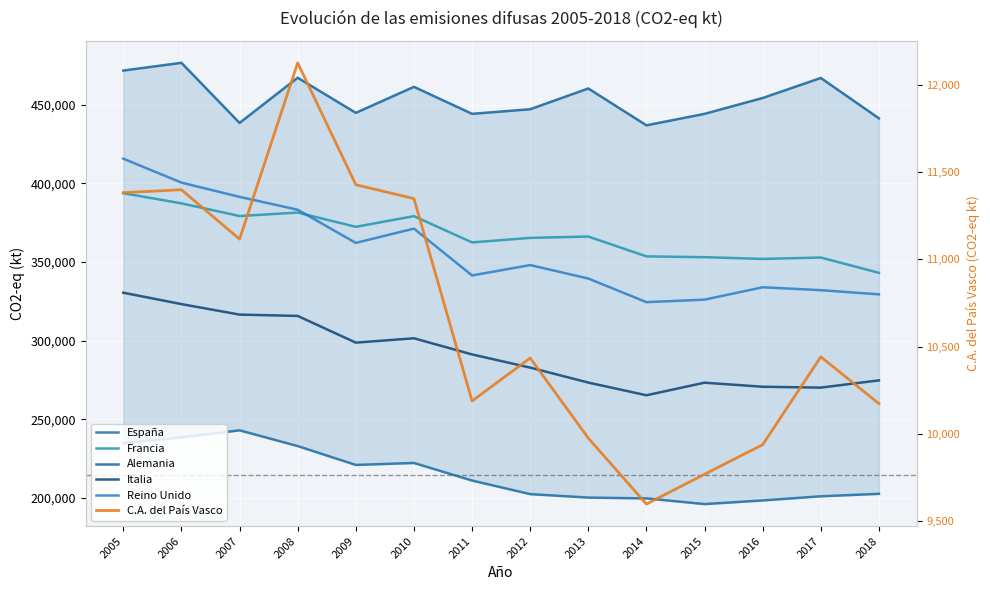

How many values in the Francia series are below 366120?

7